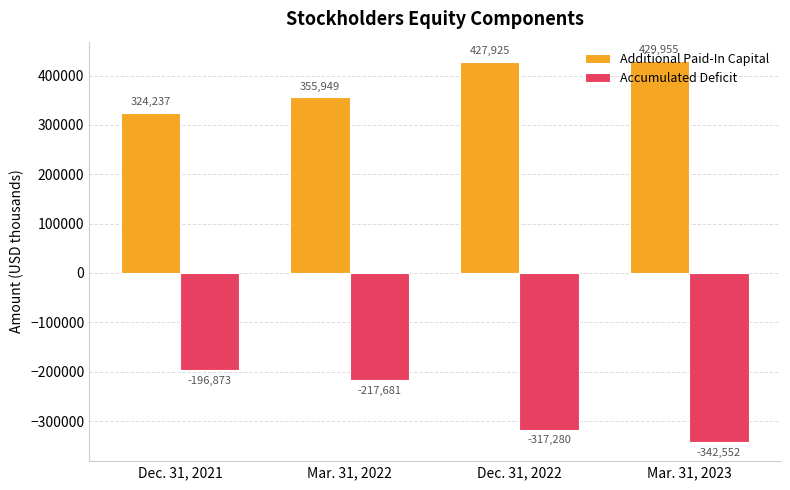

What is the difference between the highest and lowest values at Mar. 31, 2022?

573630